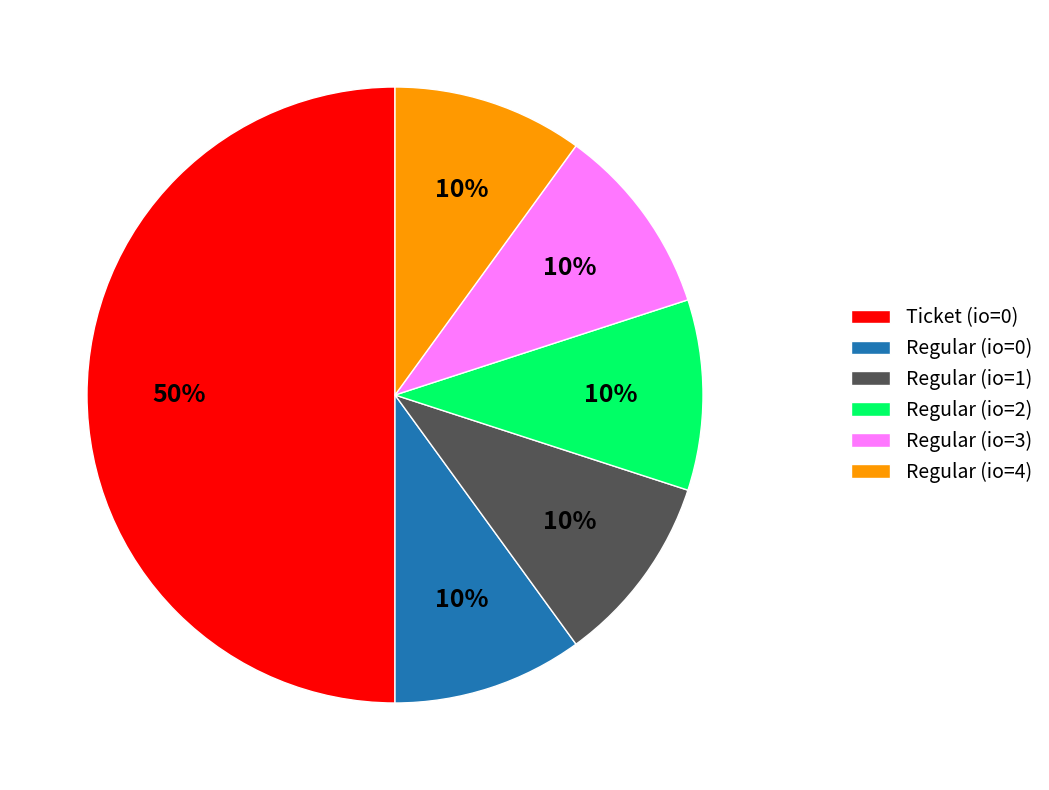

Combined, do Regular (io=3) and Regular (io=4) account for over 50%?

No